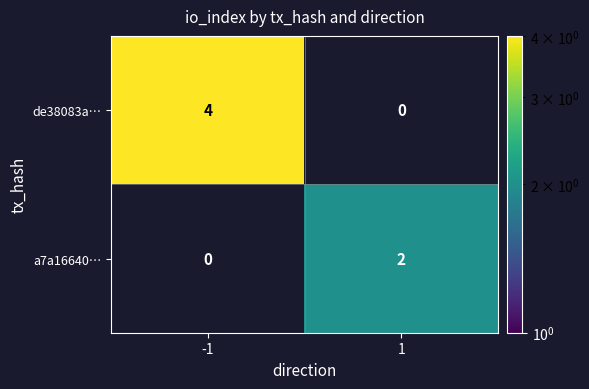

How many series are shown in this chart?

2